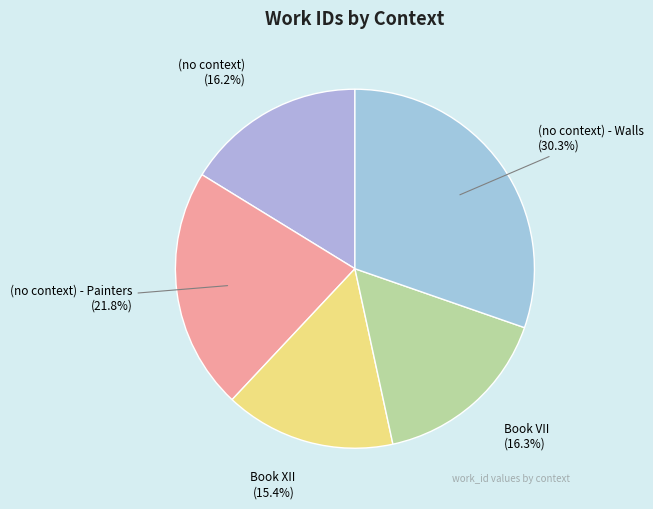

Does any single category account for the majority?

No